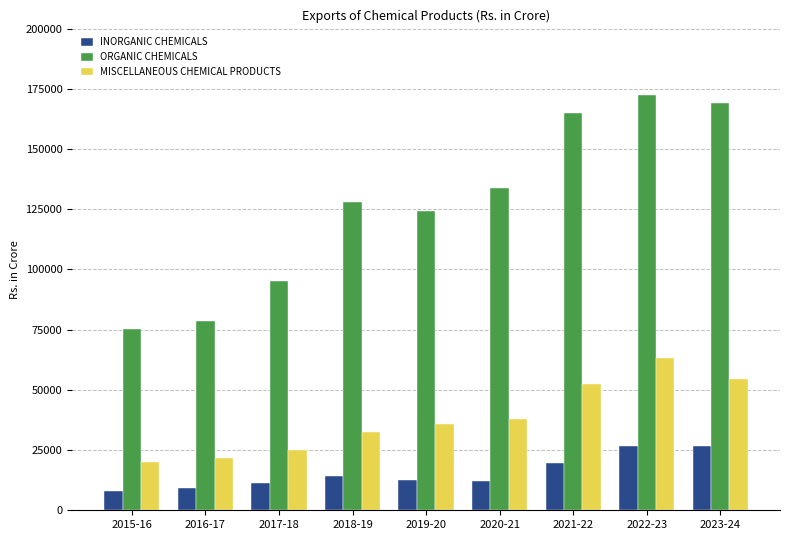

What position from the left is 2022-23?

8